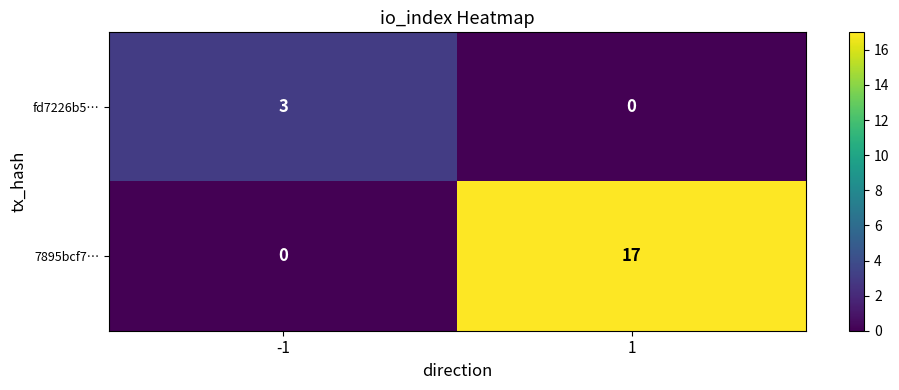

Reading left to right, what are all the values shown in this chart?

fd7226b5…: 3	0
7895bcf7…: 0	17